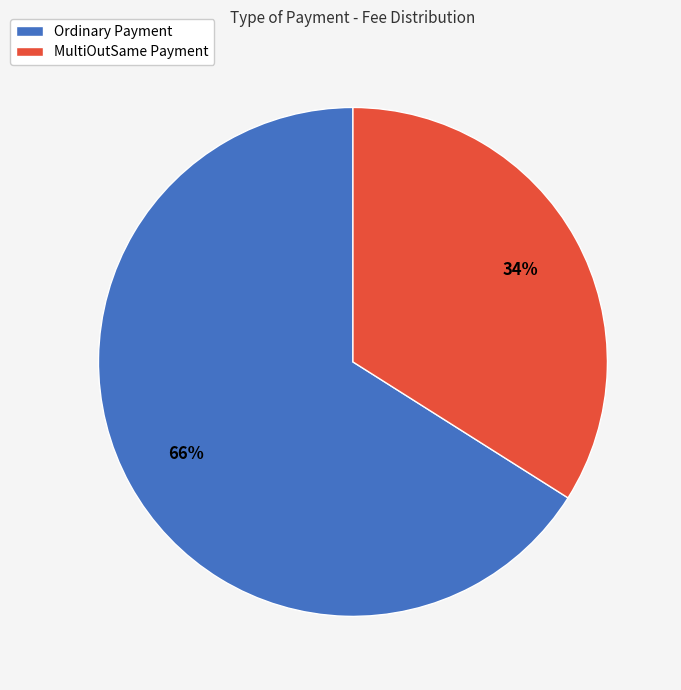

What percentage is the MultiOutSame Payment slice, to the nearest percent?

34%